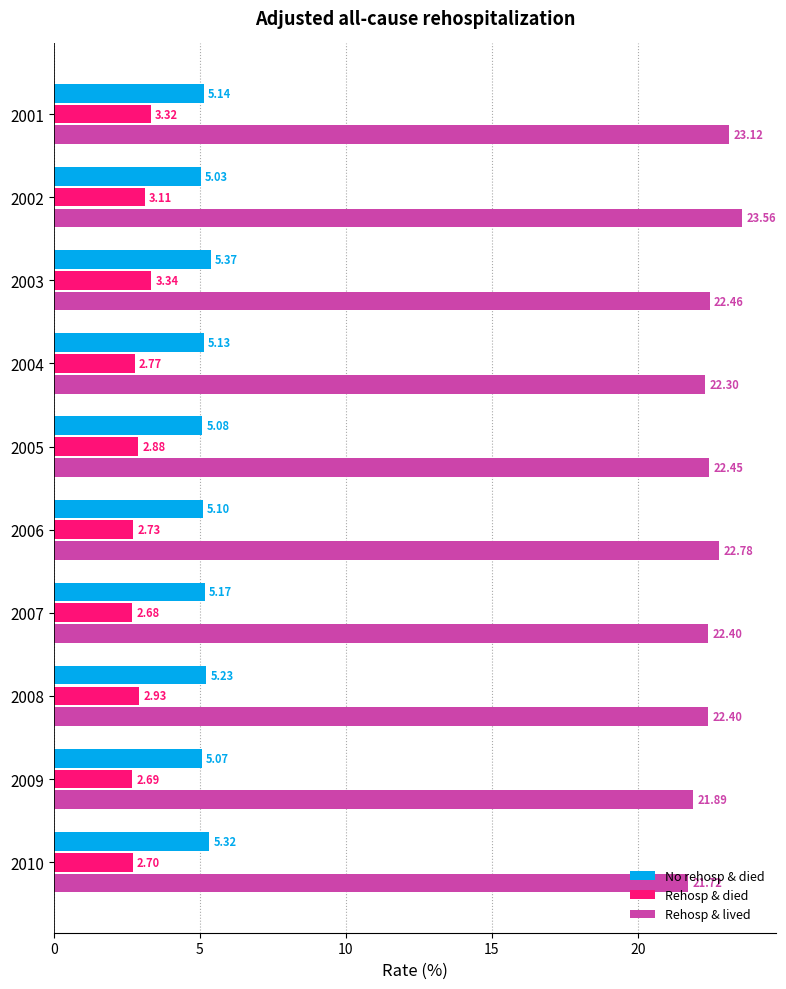

At which category is the sum across all series the highest?

2002